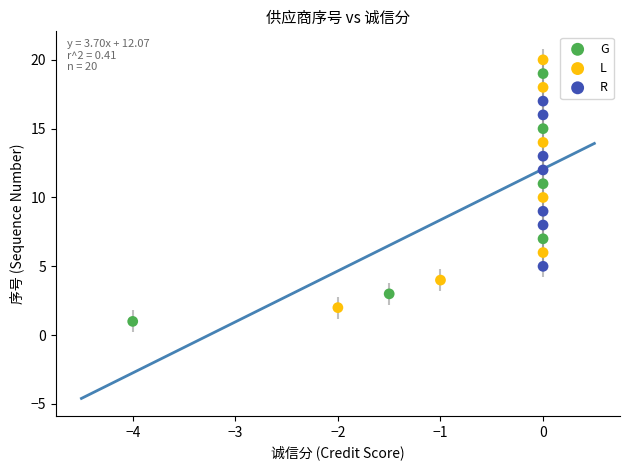

What are all the series names shown in the legend?

G, L, R